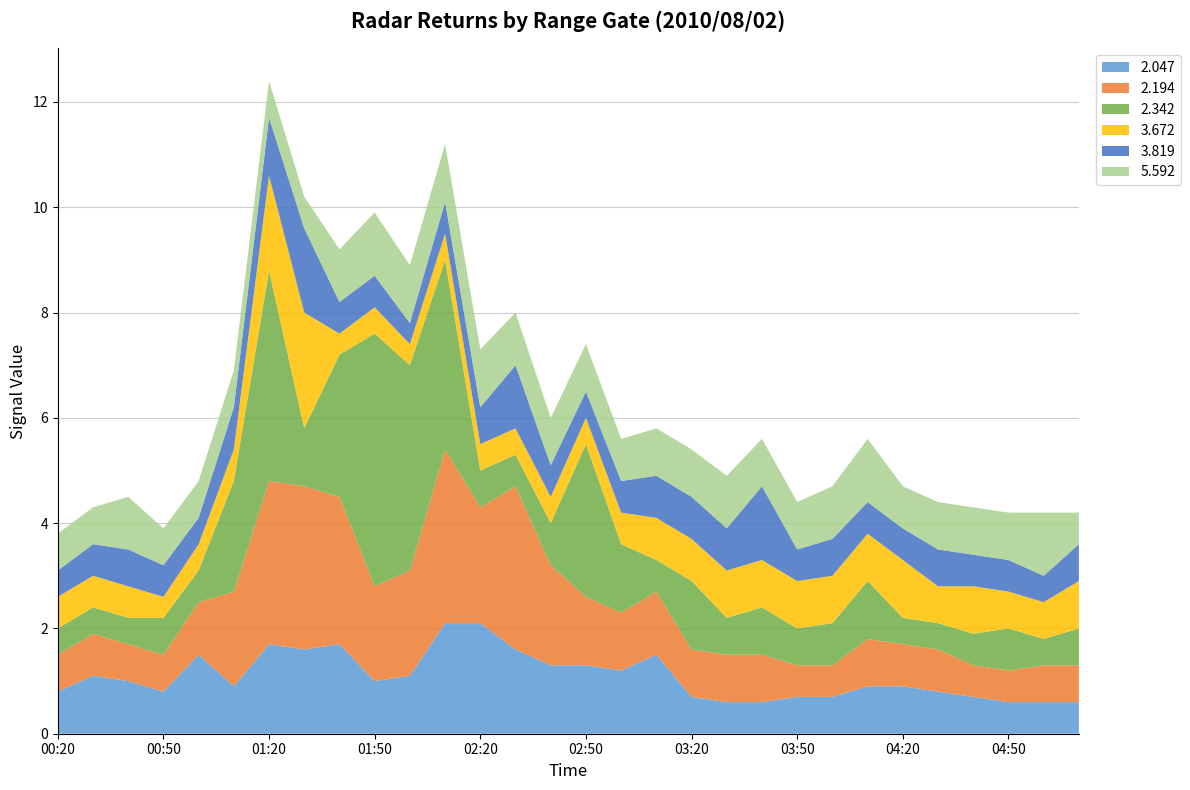

Reading right to left, transcribe all the data shown in this chart.

2.047: 0.6	0.6	0.6	0.7	0.8	0.9	0.9	0.7	0.7	0.6	0.6	0.7	1.5	1.2	1.3	1.3	1.6	2.1	2.1	1.1	1.0	1.7	1.6	1.7	0.9	1.5	0.8	1.0	1.1	0.8
2.194: 0.7	0.7	0.6	0.6	0.8	0.8	0.9	0.6	0.6	0.9	0.9	0.9	1.2	1.1	1.3	1.9	3.1	2.2	3.3	2.0	1.8	2.8	3.1	3.1	1.8	1.0	0.7	0.7	0.8	0.7
2.342: 0.7	0.5	0.8	0.6	0.5	0.5	1.1	0.8	0.7	0.9	0.7	1.3	0.6	1.3	2.9	0.8	0.6	0.7	3.6	3.9	4.8	2.7	1.1	4.0	2.1	0.6	0.7	0.5	0.5	0.5
3.672: 0.9	0.7	0.7	0.9	0.7	1.1	0.9	0.9	0.9	0.9	0.9	0.8	0.8	0.6	0.5	0.5	0.5	0.5	0.5	0.4	0.5	0.4	2.2	1.8	0.6	0.5	0.4	0.6	0.6	0.6
3.819: 0.7	0.5	0.6	0.6	0.7	0.6	0.6	0.7	0.6	1.4	0.8	0.8	0.8	0.6	0.5	0.6	1.2	0.7	0.6	0.4	0.6	0.6	1.6	1.1	0.8	0.5	0.6	0.7	0.6	0.5
5.592: 0.6	1.2	0.9	0.9	0.9	0.8	1.2	1.0	0.9	0.9	1.0	0.9	0.9	0.8	0.9	0.9	1.0	1.1	1.1	1.1	1.2	1.0	0.6	0.7	0.7	0.7	0.7	1.0	0.7	0.7